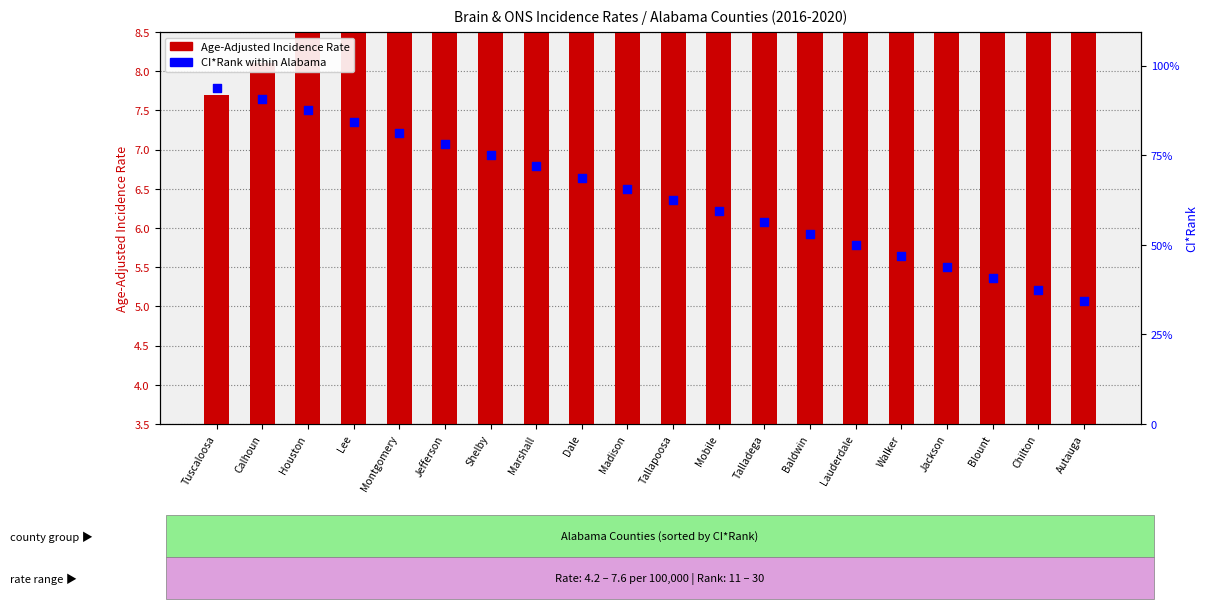

Is the value of Age-Adjusted Incidence Rate at Dale greater than the value of CI*Rank at Marshall?

No